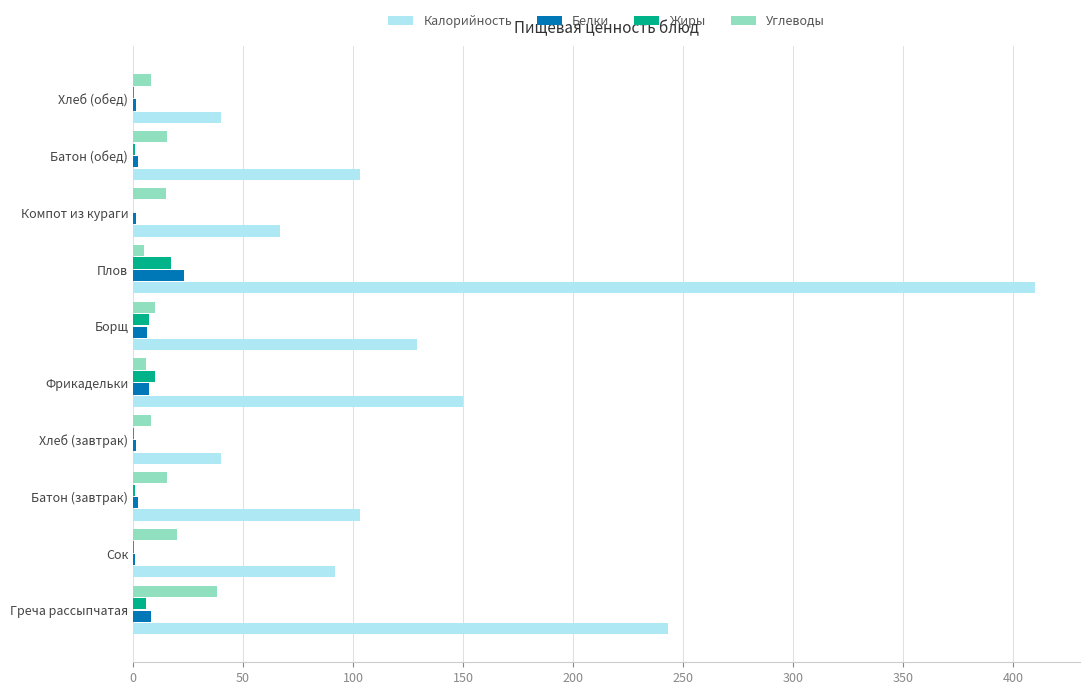

Between Греча рассыпчатая and Батон (завтрак), which series saw the biggest shift?

Калорийность